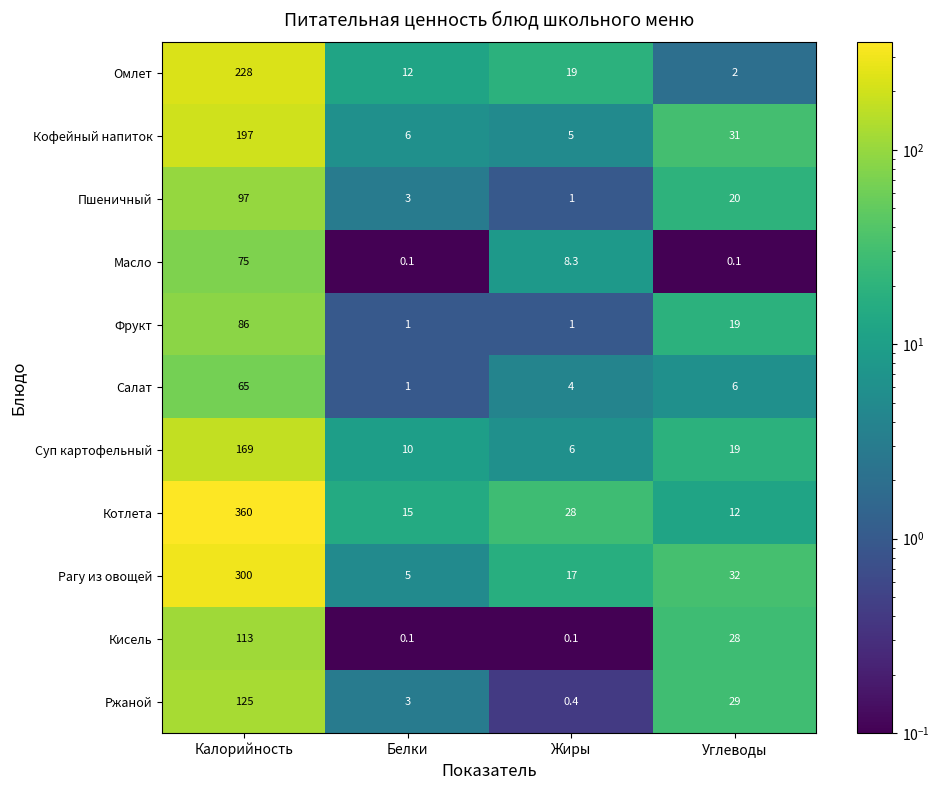

At which label is Кофейный напиток closest to 101?

Углеводы